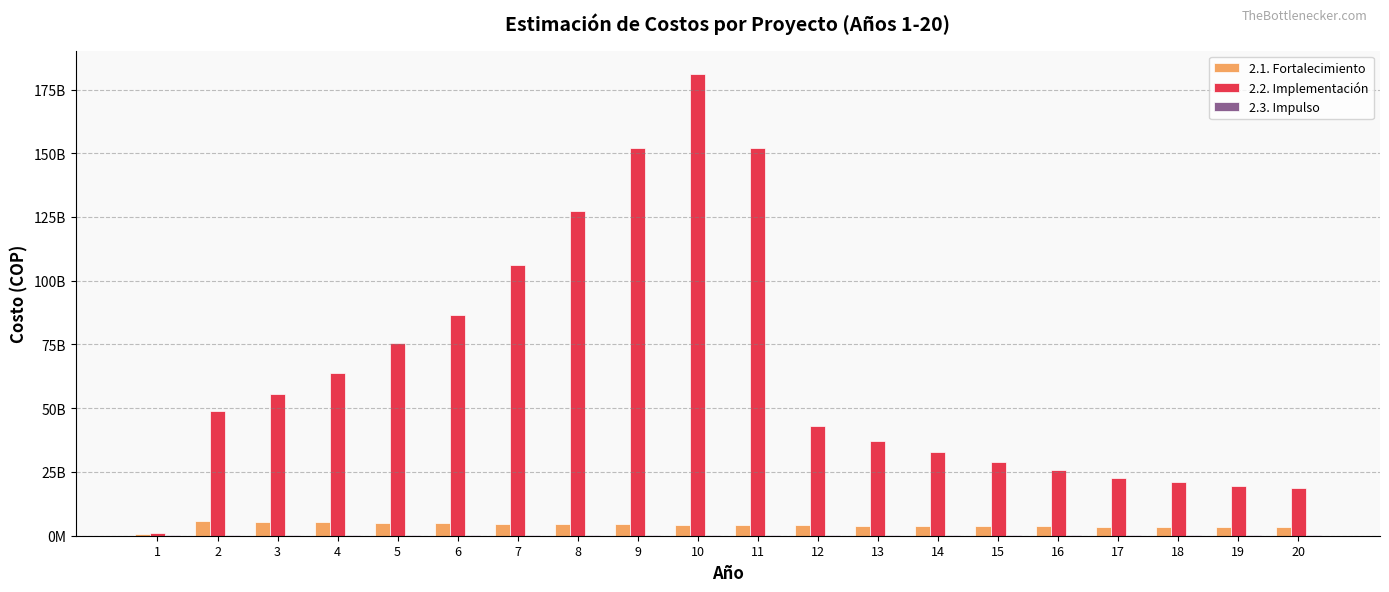

Does the chart contain stacked bars?

No